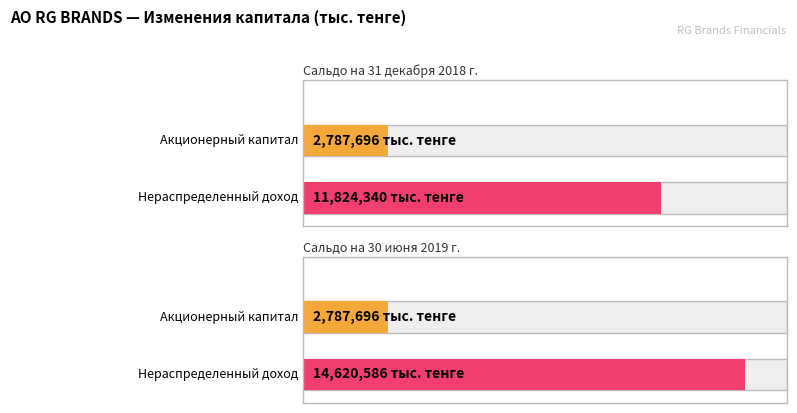

What is the spread (max minus min) of values at Сальдо на 30 июня 2019 г.?

11832890